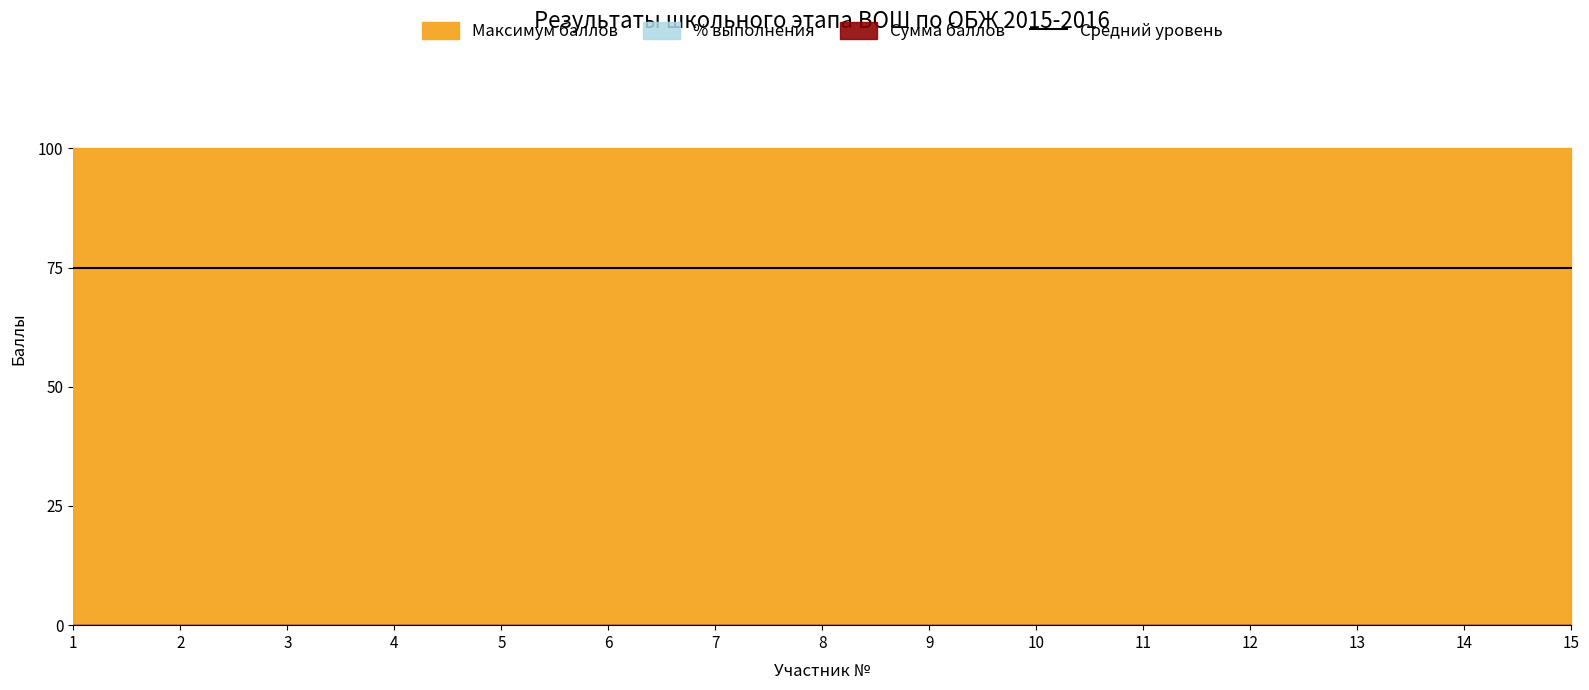

What is the total value across all series at 11?

111